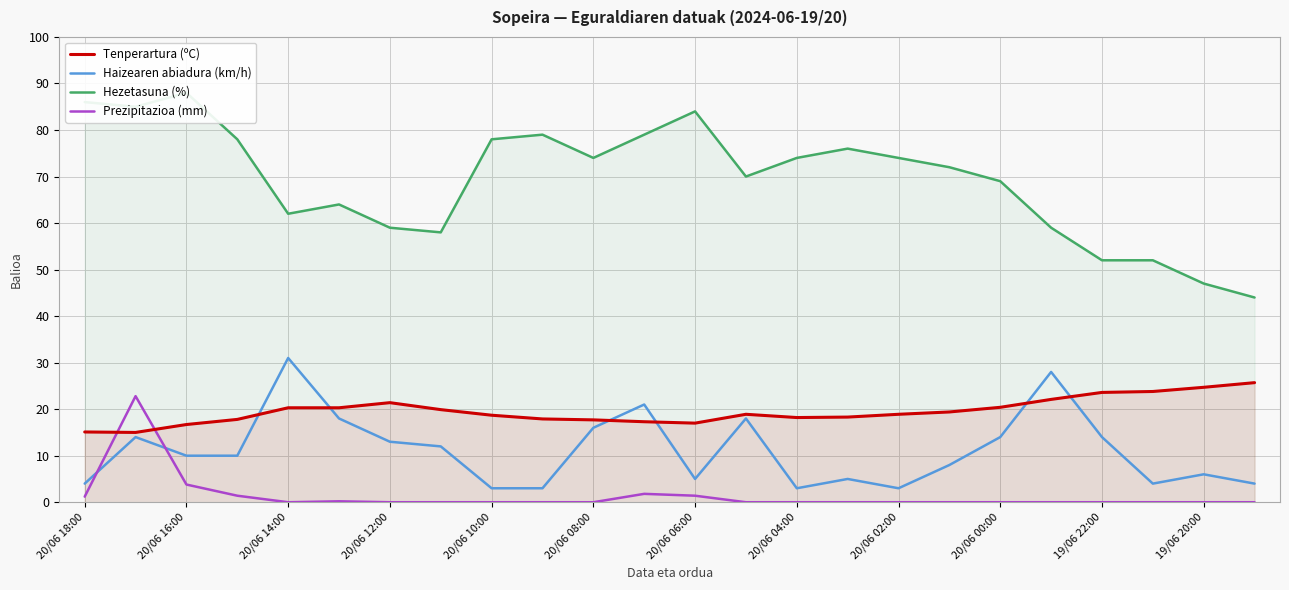

What are all the series names shown in the legend?

Tenperartura (ºC), Haizearen abiadura (km/h), Hezetasuna (%), Prezipitazioa (mm)